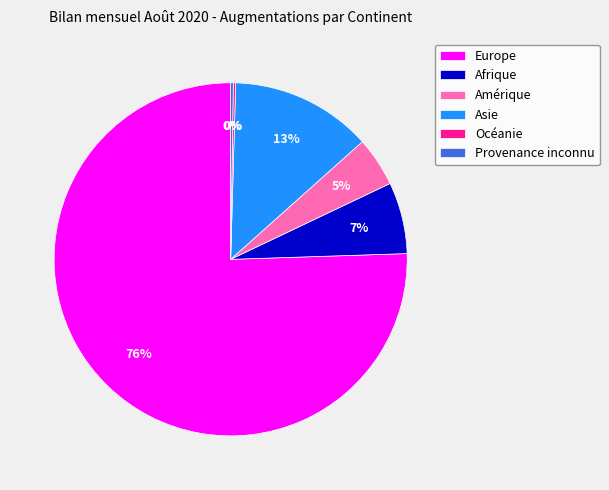

Does any single category account for the majority?

Yes